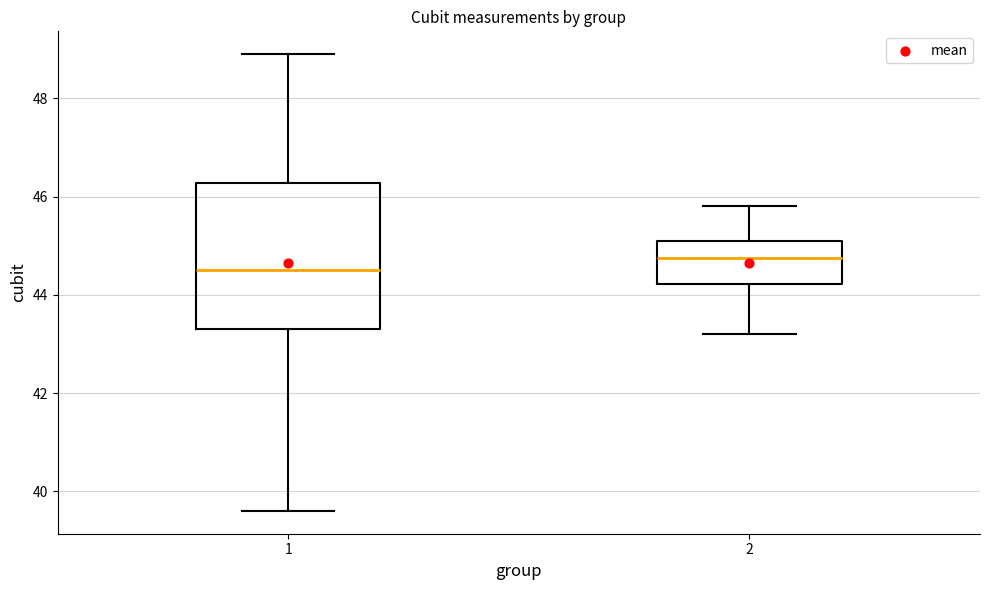

Reading left to right, read every box against the y-axis: the position of its median line, the range the box covers, and the ends of its whiskers. The values are not printed on the chart, so give them approximately, as read against the axis.

1: median 44.6, box 43.4 to 46.2, whiskers 39.6 to 49.0
2: median 44.8, box 44.2 to 45.2, whiskers 43.2 to 45.8